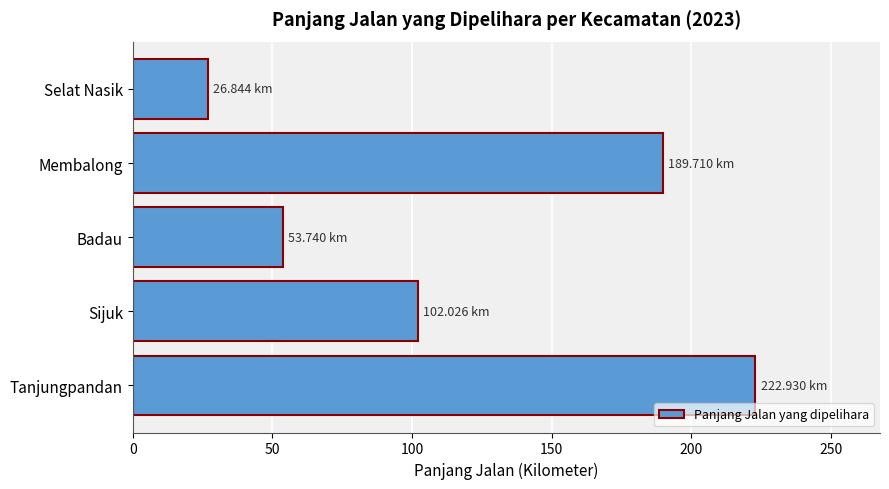

What is the difference between the maximum and minimum values?

196.1